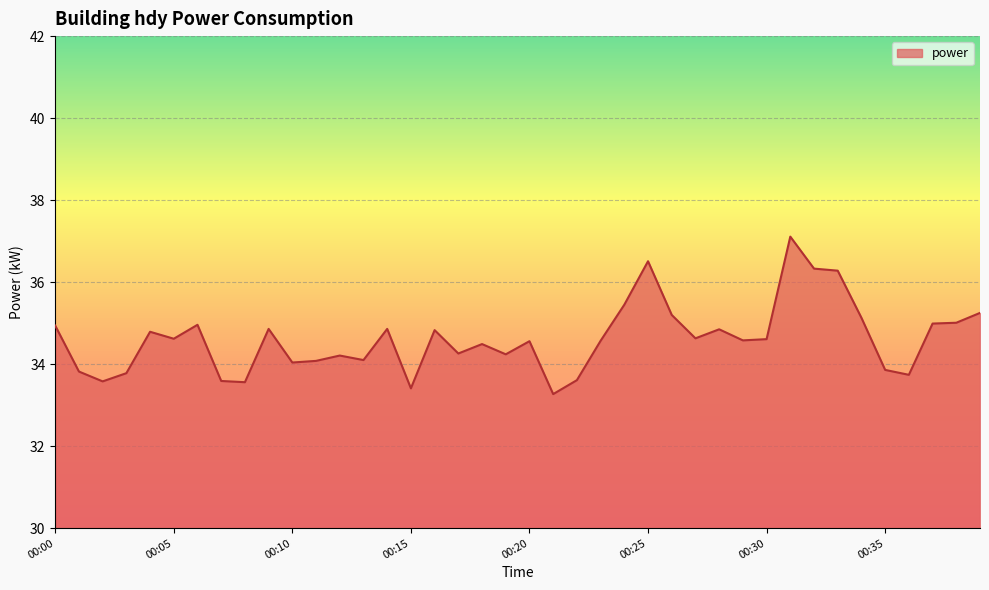

What is the difference between the second highest and minimum values?

3.2